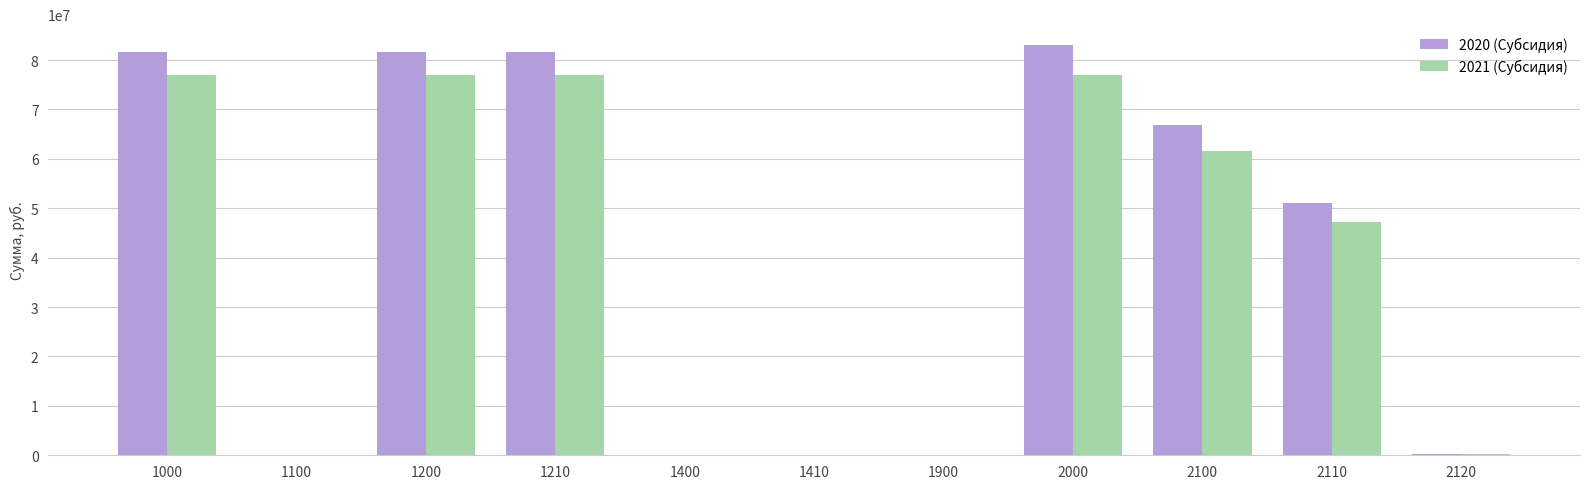

What is the total value across all series at 2000?

160192237.2